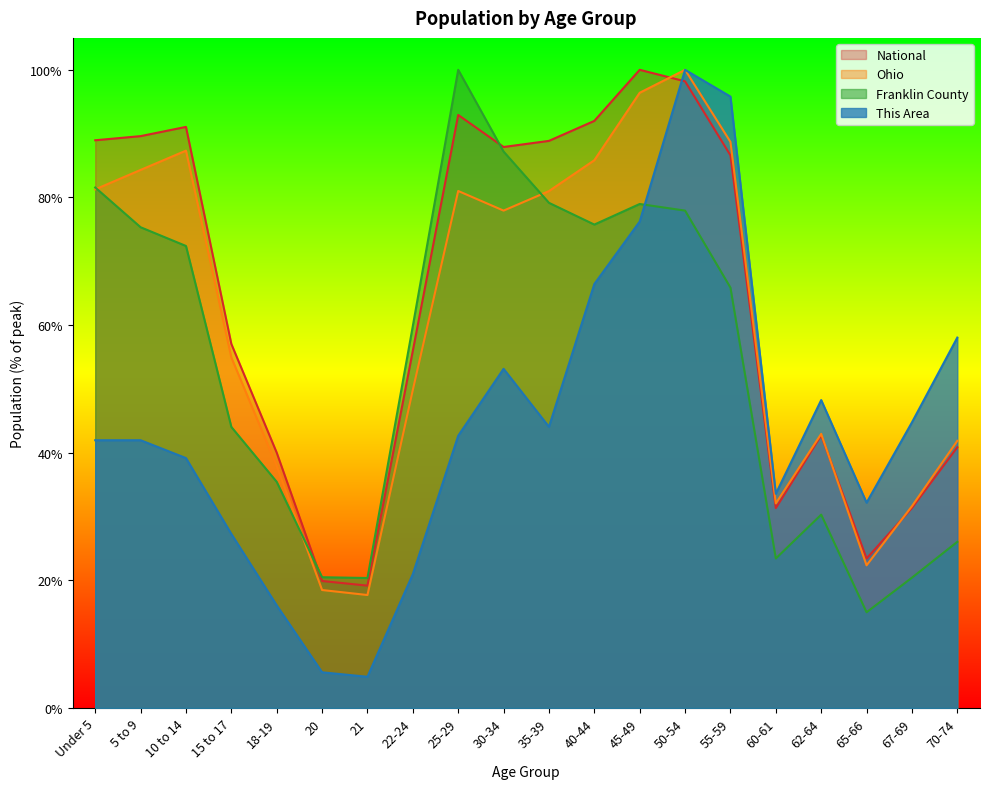

Where is Franklin County nearest to the value 57?

22-24